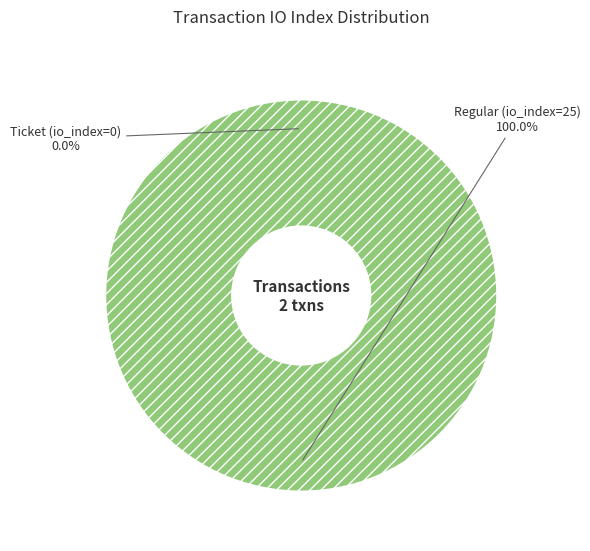

The Regular (io_index=25) slice represents 100% of the pie. True or false?

True